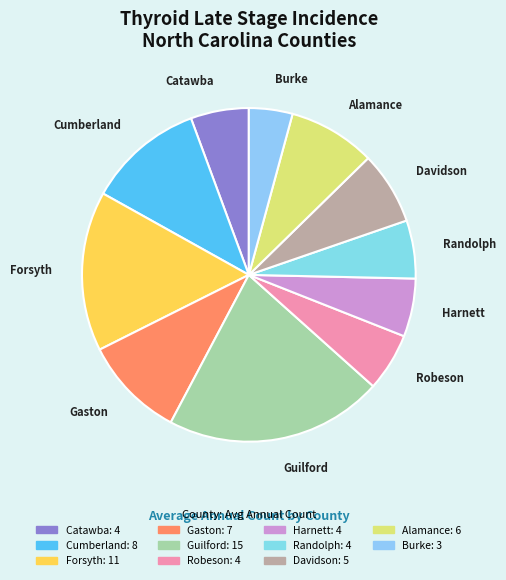

Which category has the smallest portion of the pie?

Burke